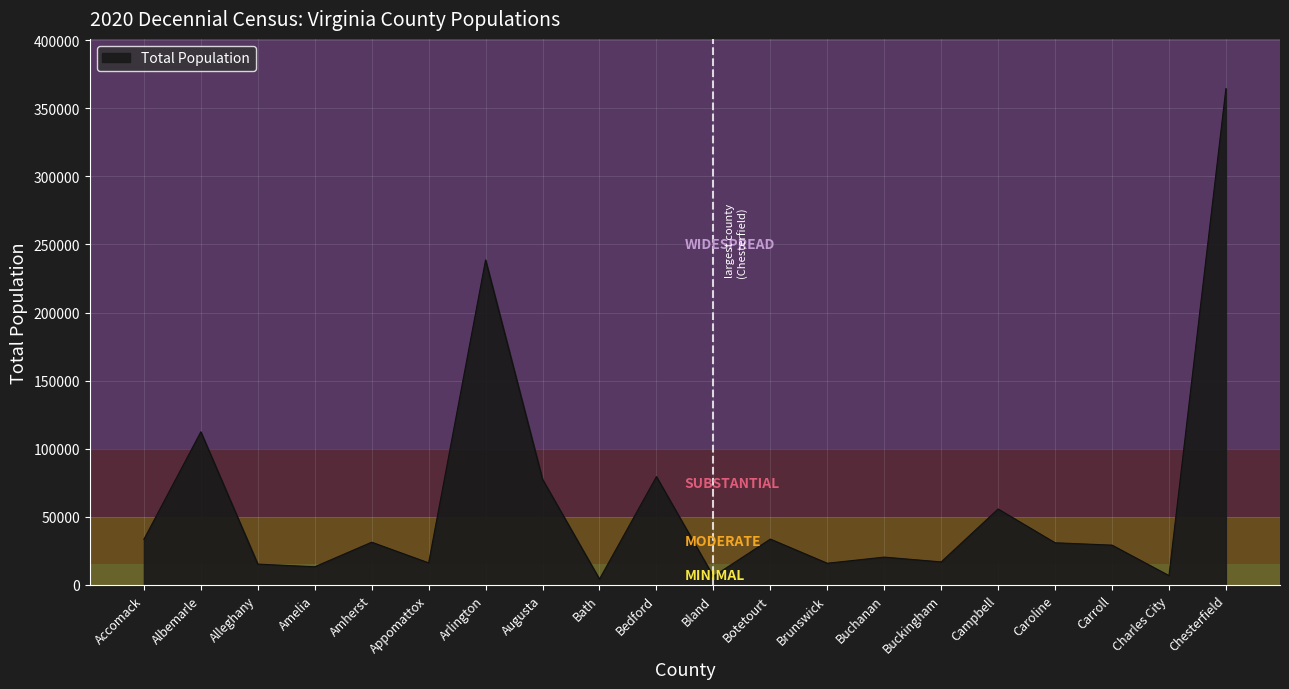

What is the average value?

60074